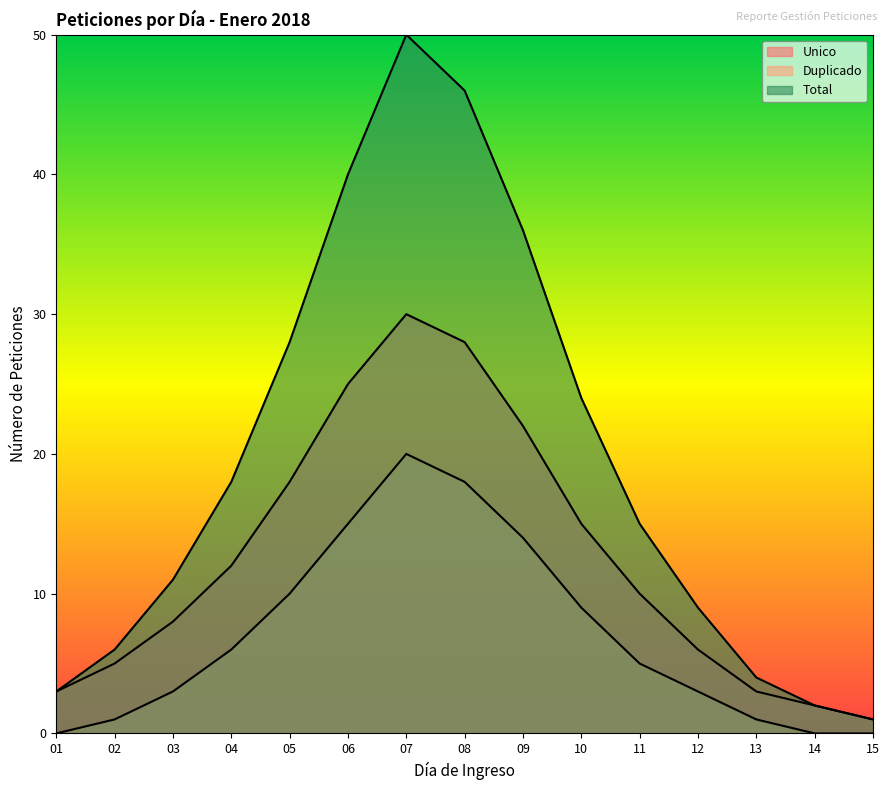

True or false: Total and Unico intersect in this chart.

False